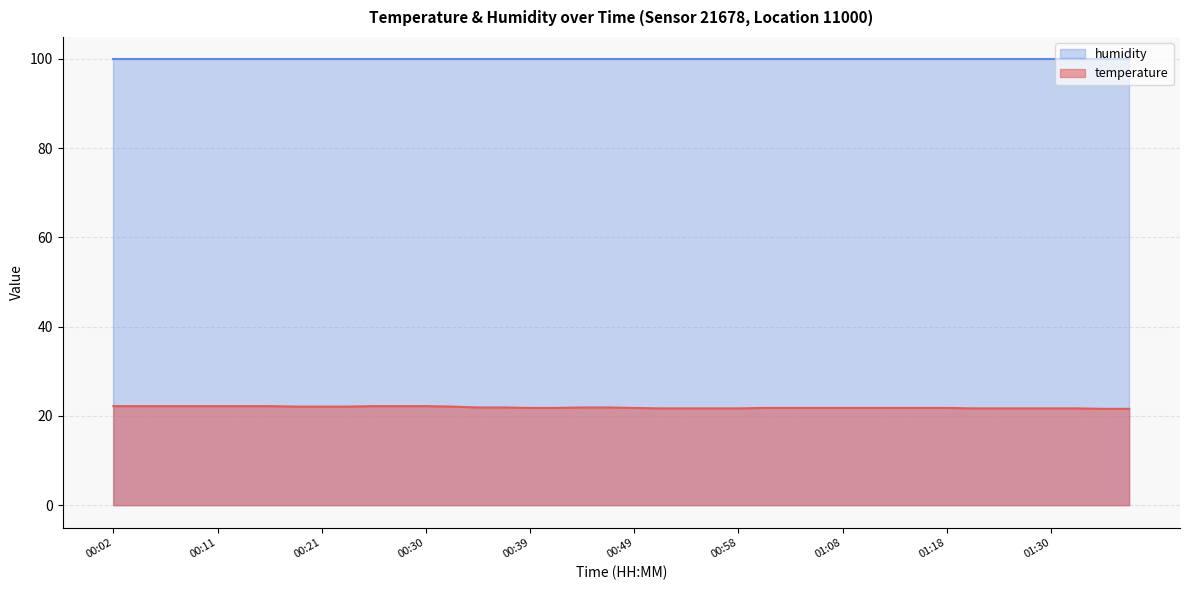

What is the approximate value at 01:30?

21.7